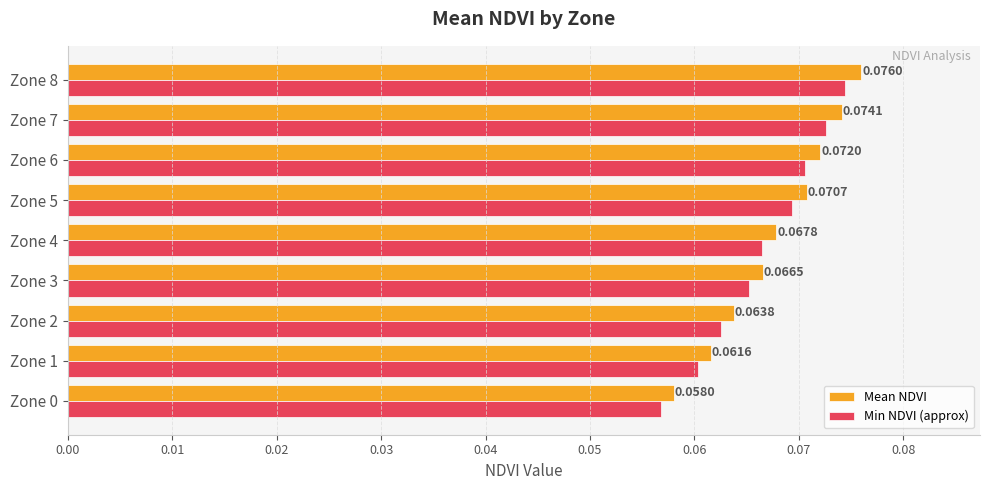

At Zone 6, list the series in order from largest to smallest.

Mean NDVI, Min NDVI (approx)